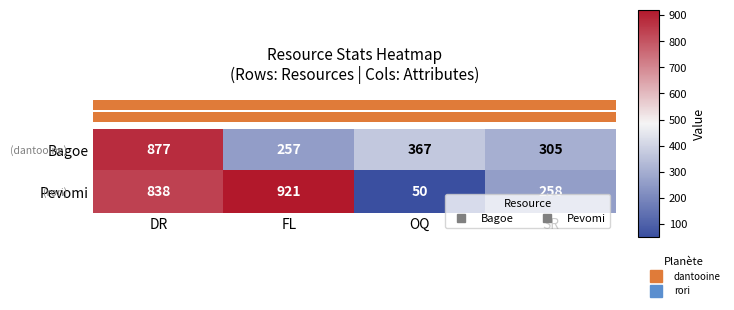

How many distinct data groups are displayed?

2